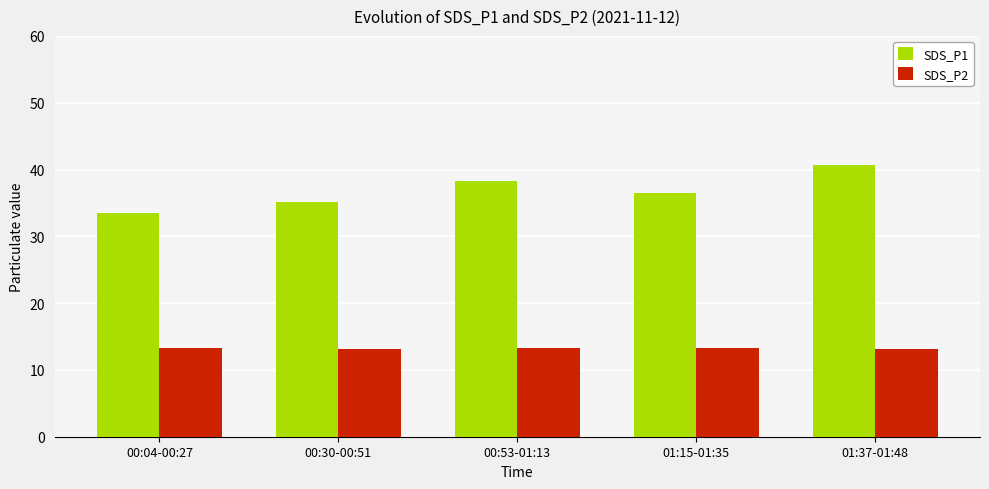

List the series in order of their overall mean, lowest first.

SDS_P2, SDS_P1